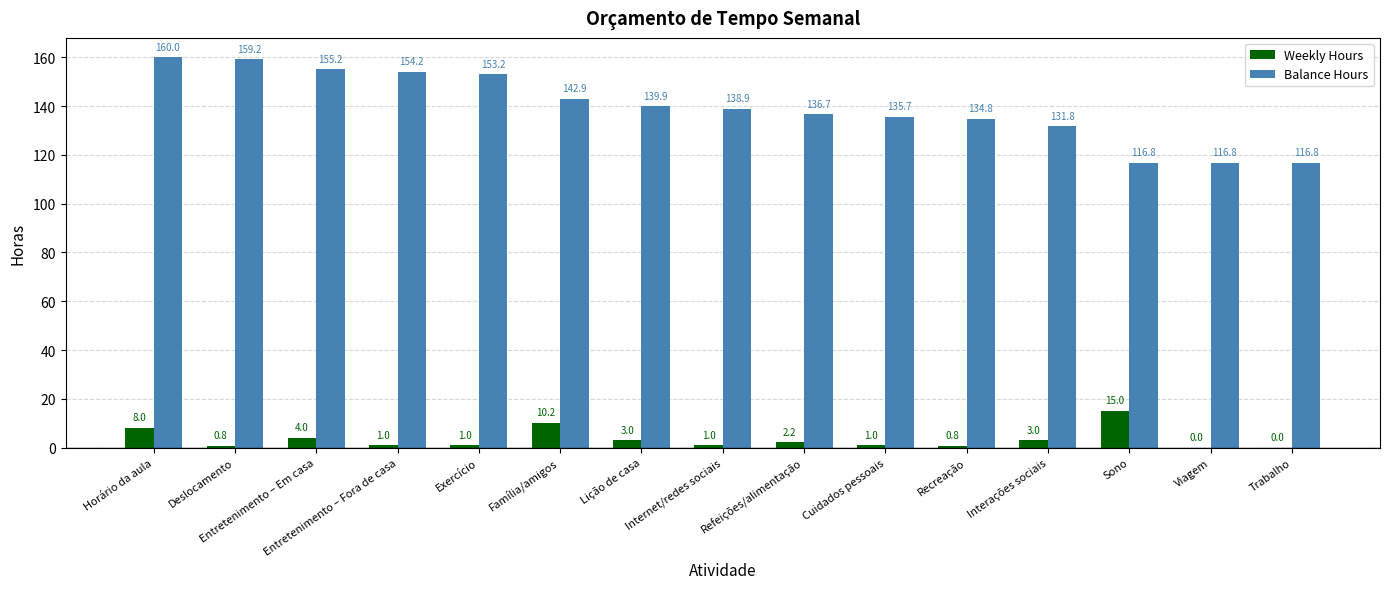

Which series has the largest total across all categories?

Balance Hours